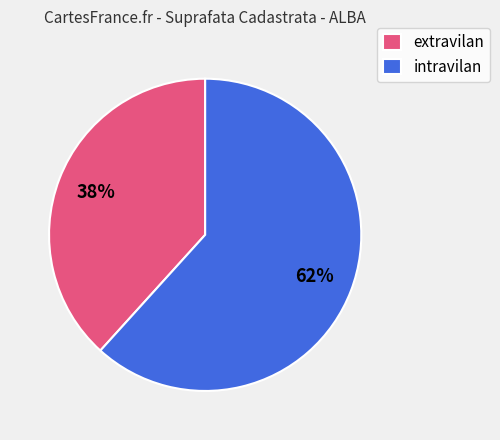

The intravilan slice represents 72% of the pie. True or false?

False